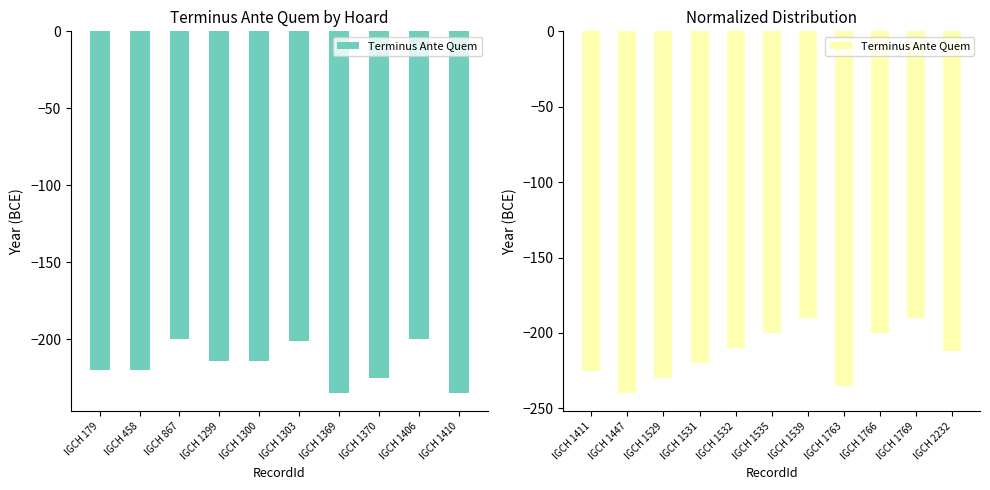

Reading right to left, transcribe all the data shown in this chart.

-212	-190	-200	-235	-190	-200	-210	-220	-230	-240	-225